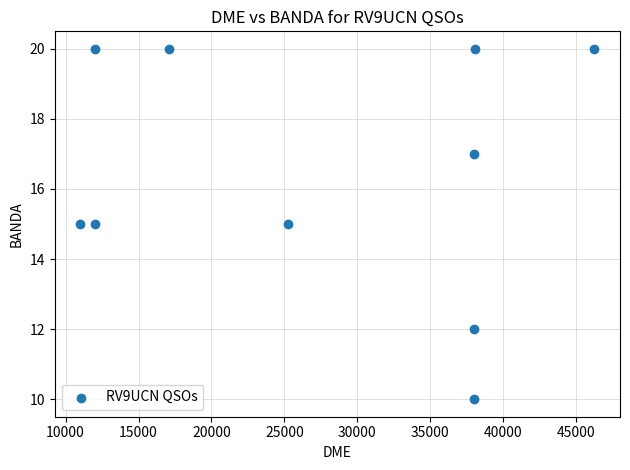

What is the average Y value?

16